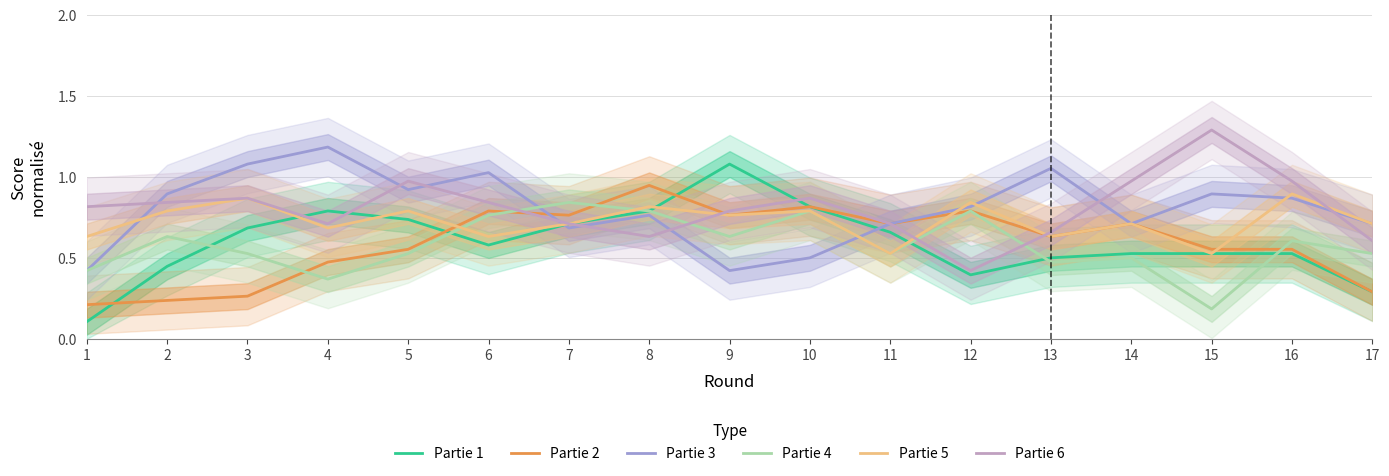

Is this an area chart (filled region under the line)?

No